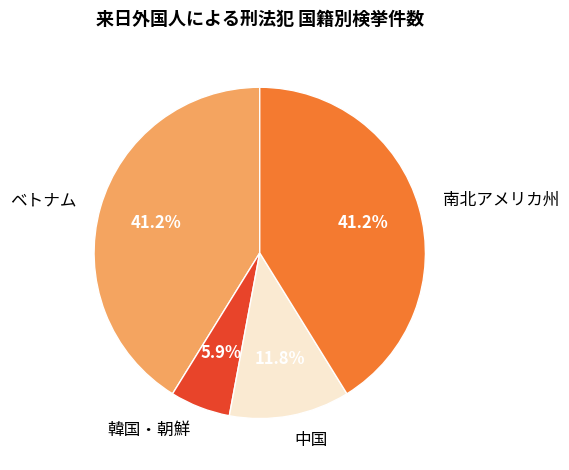

Which slice is the smallest?

韓国・朝鮮